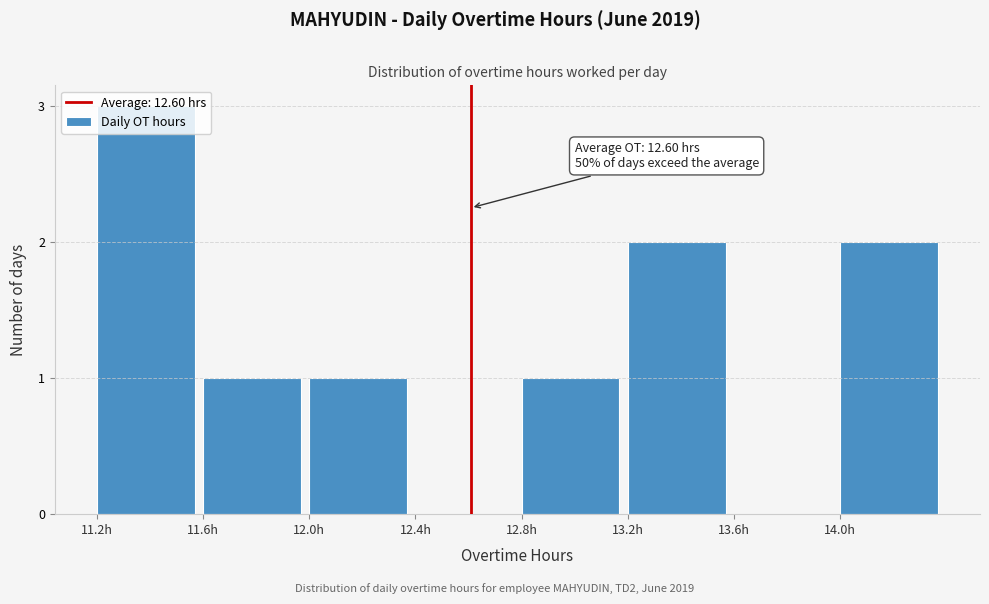

The chart shows a value of 1 at 12.8h. True or false?

True